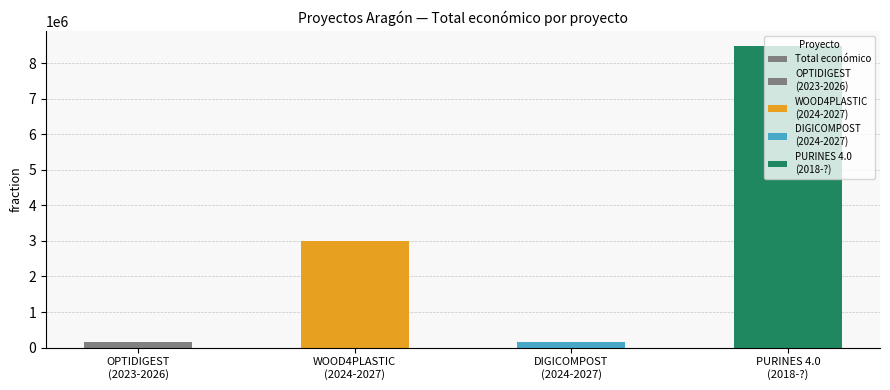

What position from the right is OPTIDIGEST
(2023-2026)?

4